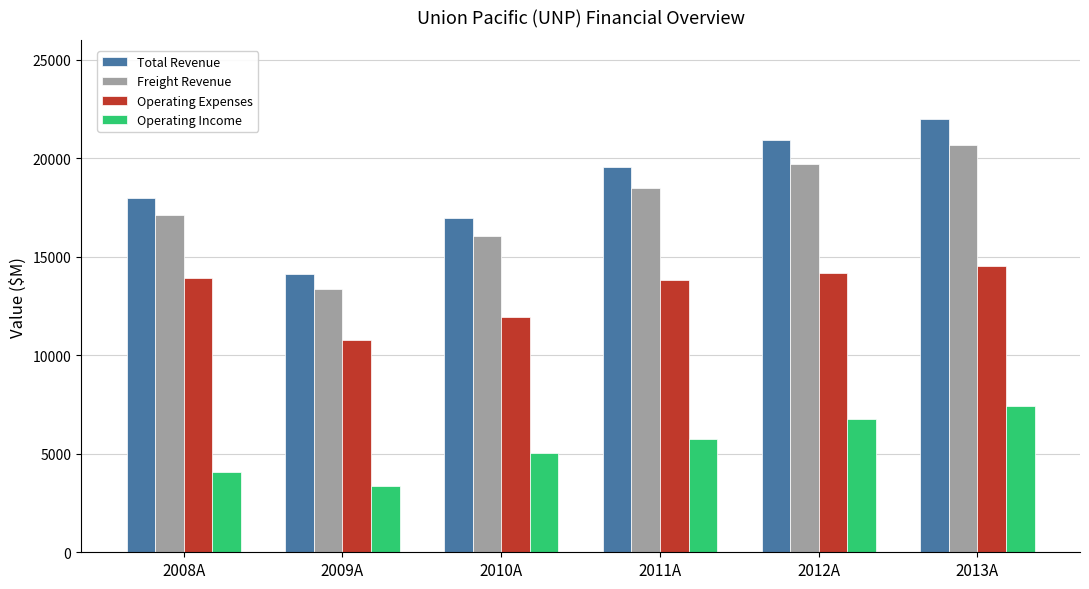

What is the value of the Freight Revenue bar at the 4th from the left?

18508